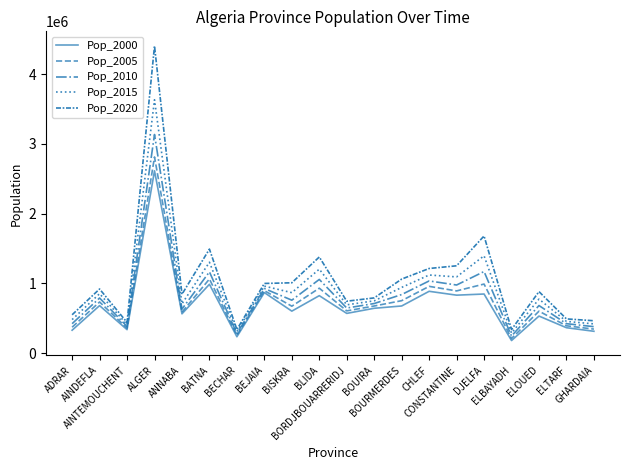

True or false: Pop_2020 has a value of 730035.7 at GHARDAIA.

False